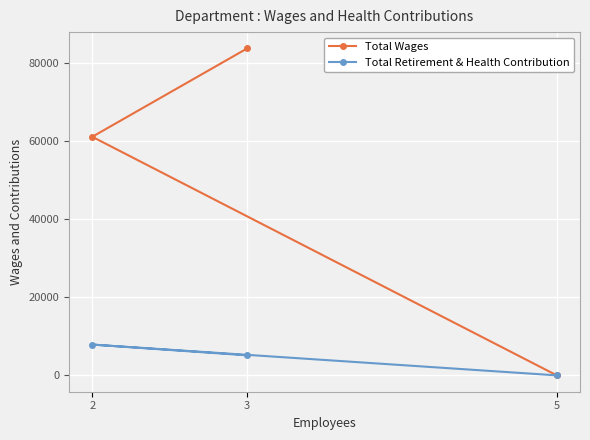

Which series changed the most between 3 and 2?

Total Wages